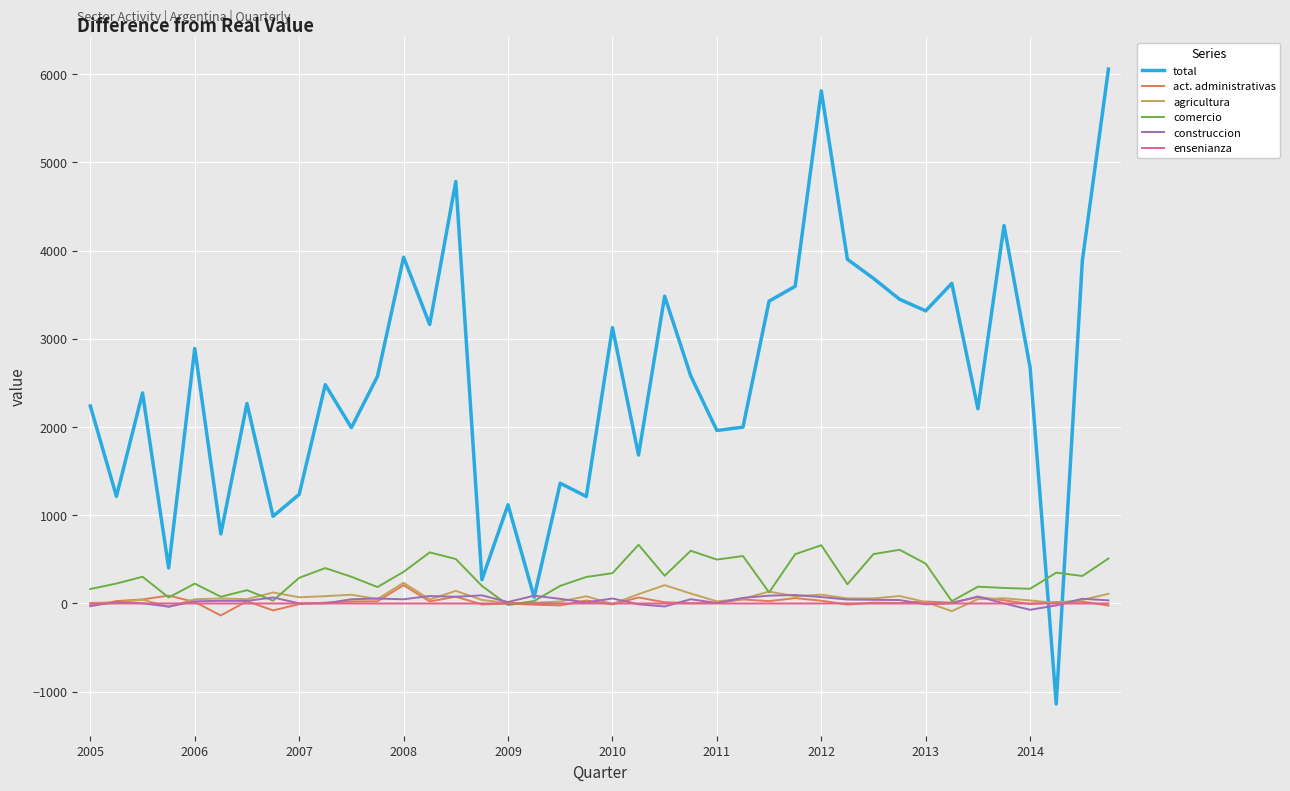

Which series has the largest total across all categories?

total